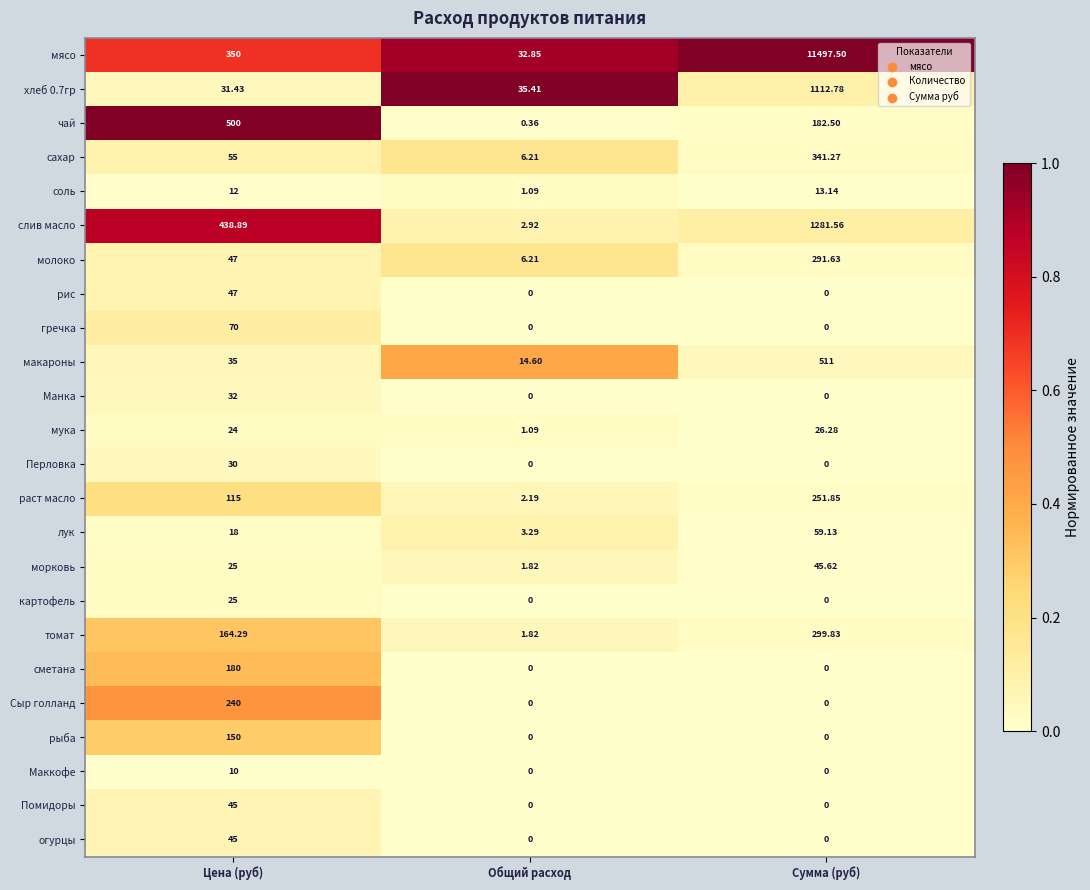

Where is макароны nearest to the value 262?

Цена (руб)